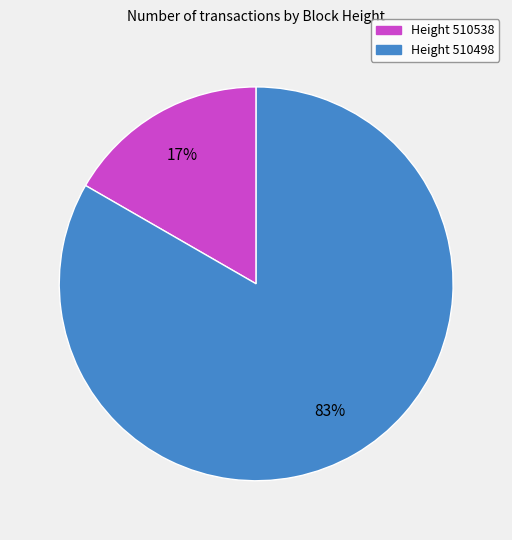

Is there a majority slice in this chart?

Yes